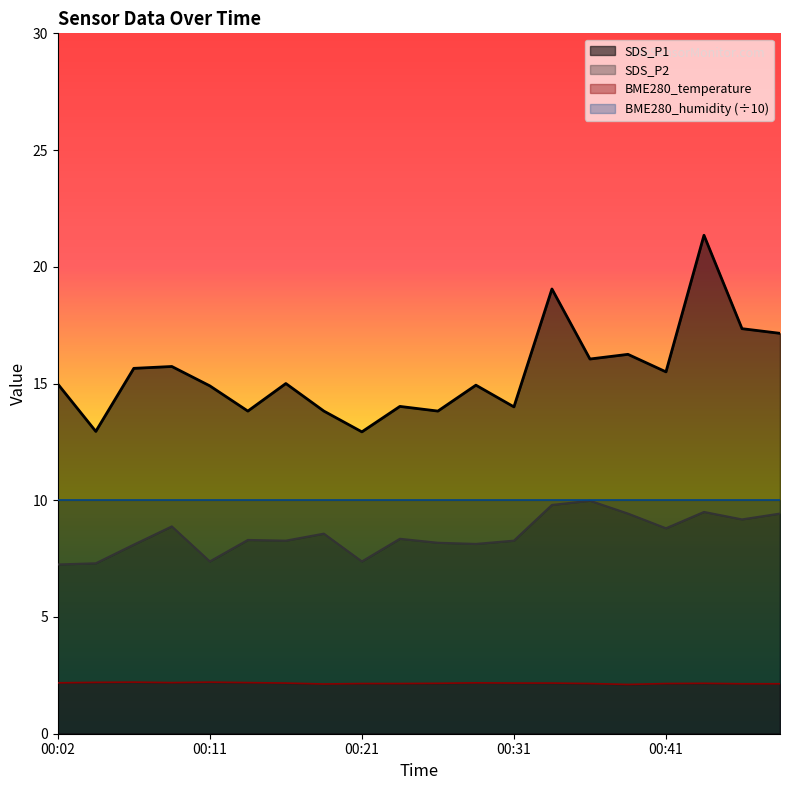

What are all the series names shown in the legend?

SDS_P1, SDS_P2, BME280_temperature, BME280_humidity (÷10)